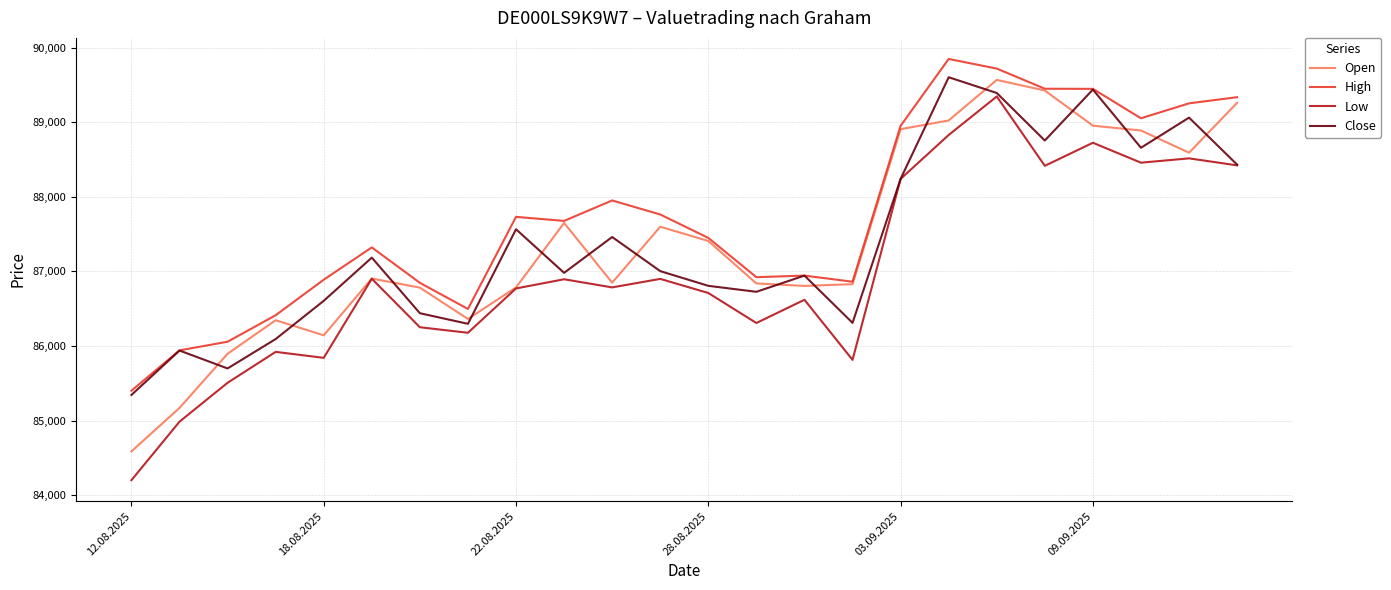

After their last crossing, which series has the higher values: Open or Close?

Open